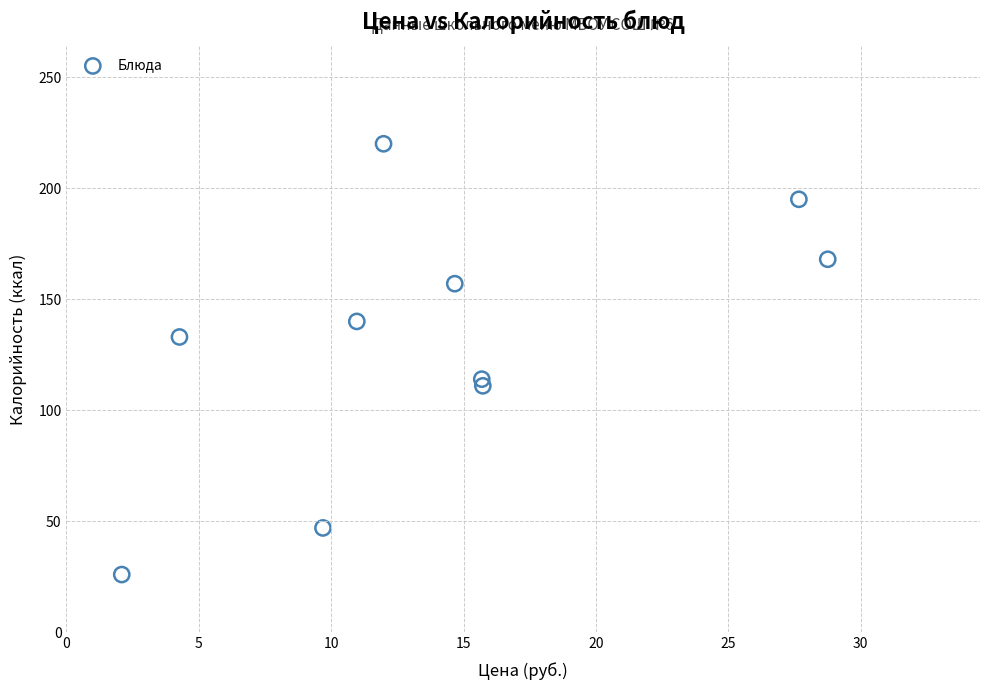

What is the average Y value?

131